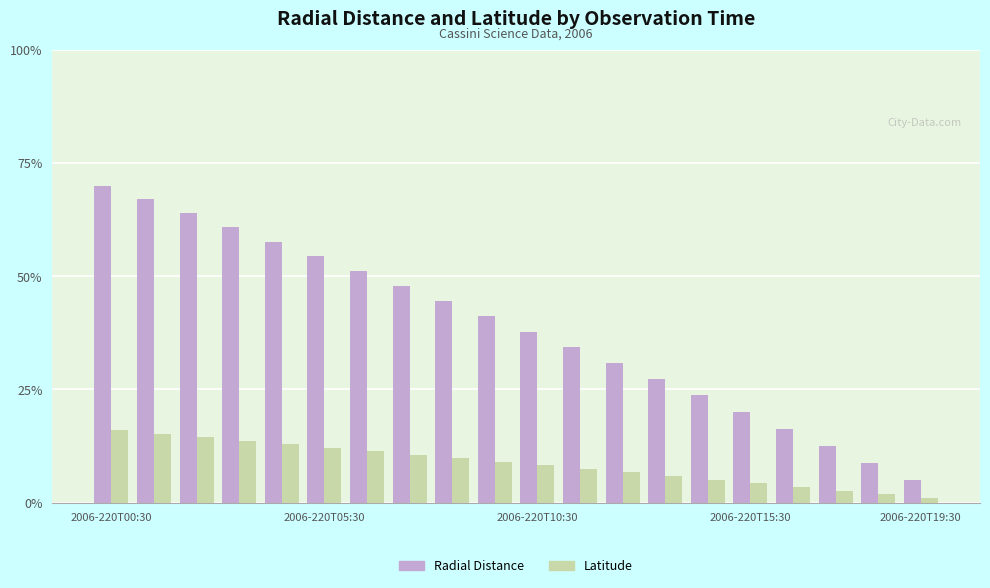

What is the maximum value shown in the chart?

70.0